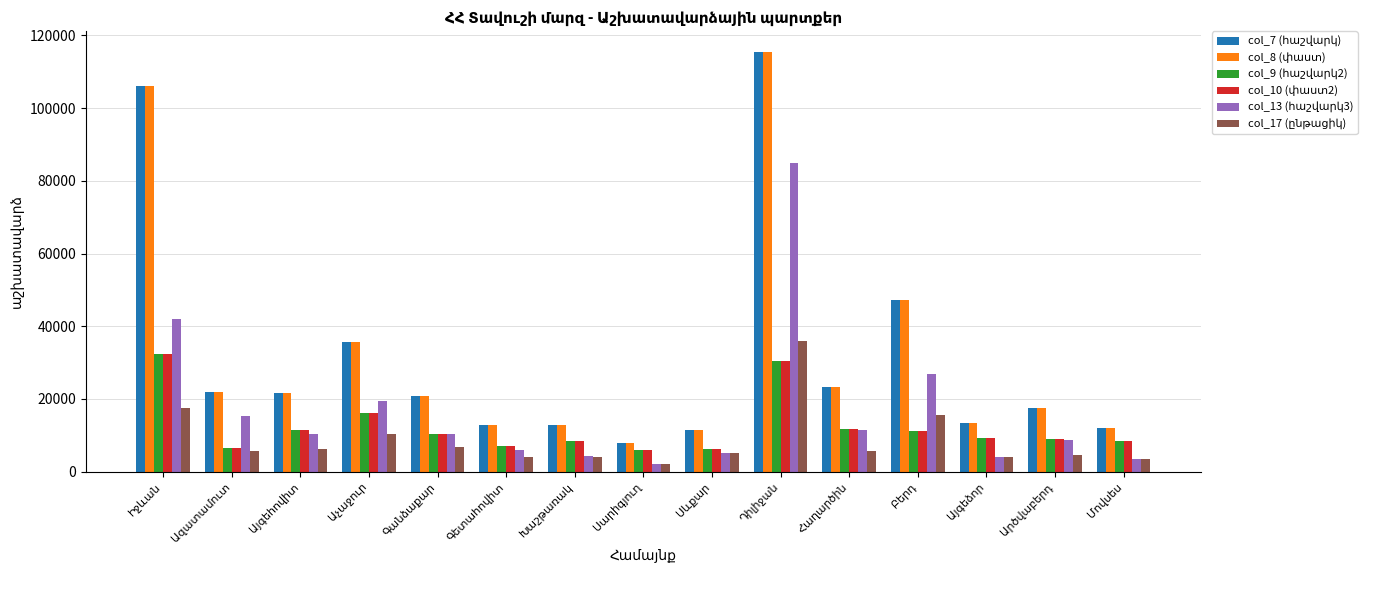

What is the smallest value displayed?

2051.0